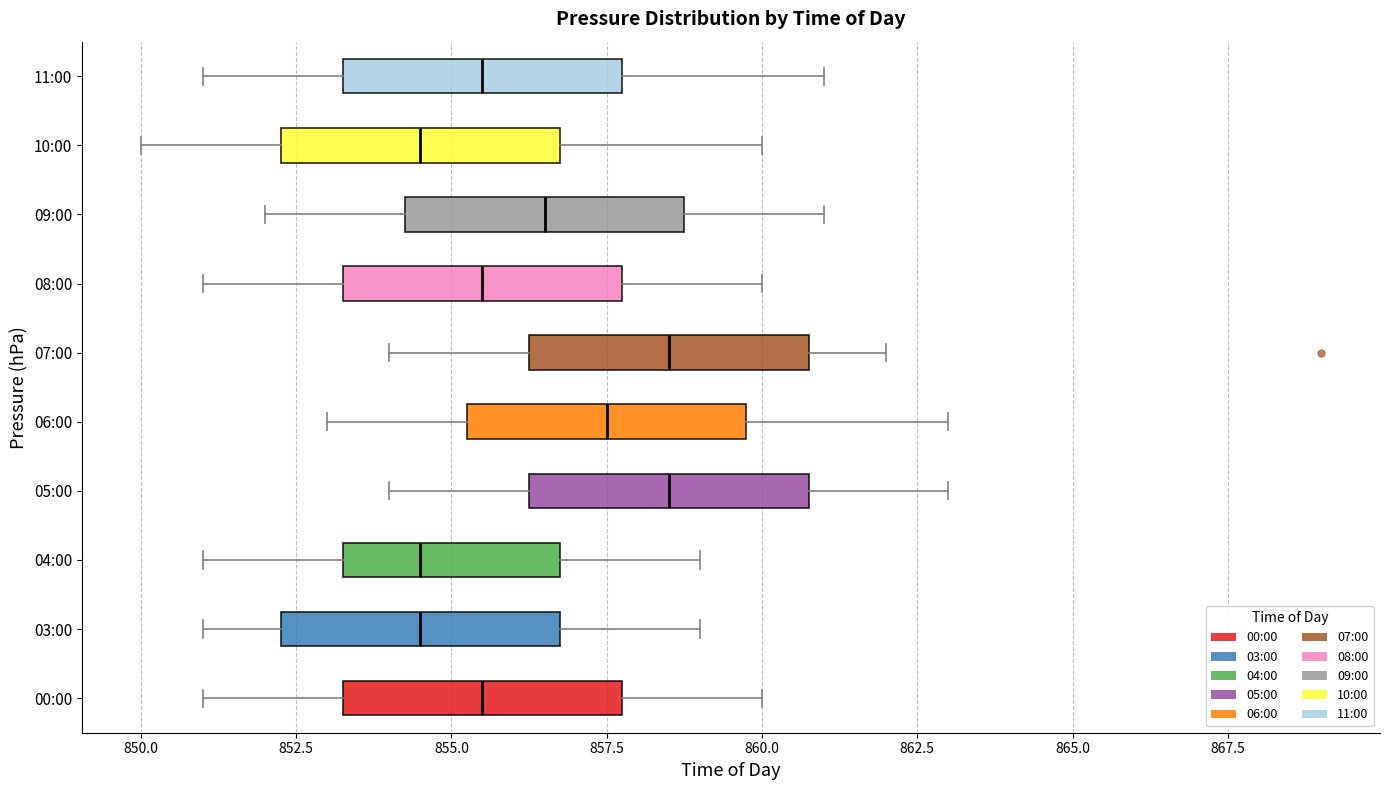

Reading bottom to top, read every box against the x-axis: the position of its median line, the range the box covers, and the ends of its whiskers. The values are not printed on the chart, so give them approximately, as read against the axis.

00:00: median 855.5, box 853.5 to 858.0, whiskers 851.0 to 860.0
03:00: median 854.5, box 852.5 to 857.0, whiskers 851.0 to 859.0
04:00: median 854.5, box 853.5 to 857.0, whiskers 851.0 to 859.0
05:00: median 858.5, box 856.5 to 861.0, whiskers 854.0 to 863.0
06:00: median 857.5, box 855.5 to 860.0, whiskers 853.0 to 863.0
07:00: median 858.5, box 856.5 to 861.0, whiskers 854.0 to 862.0
08:00: median 855.5, box 853.5 to 858.0, whiskers 851.0 to 860.0
09:00: median 856.5, box 854.5 to 859.0, whiskers 852.0 to 861.0
10:00: median 854.5, box 852.5 to 857.0, whiskers 850.0 to 860.0
11:00: median 855.5, box 853.5 to 858.0, whiskers 851.0 to 861.0